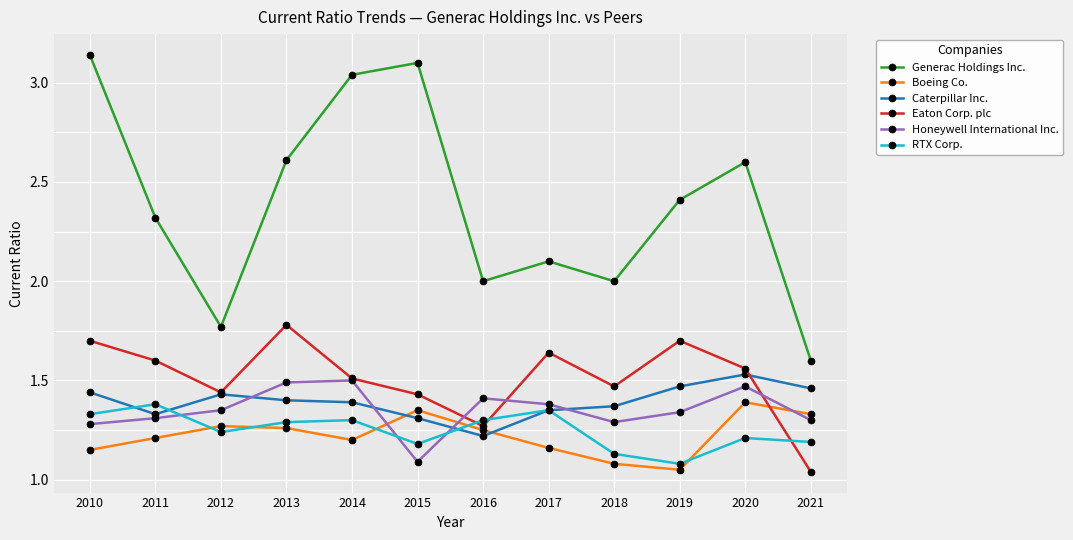

Is the value of Generac Holdings Inc. at 2015 greater than the value of Eaton Corp. plc at 2014?

Yes